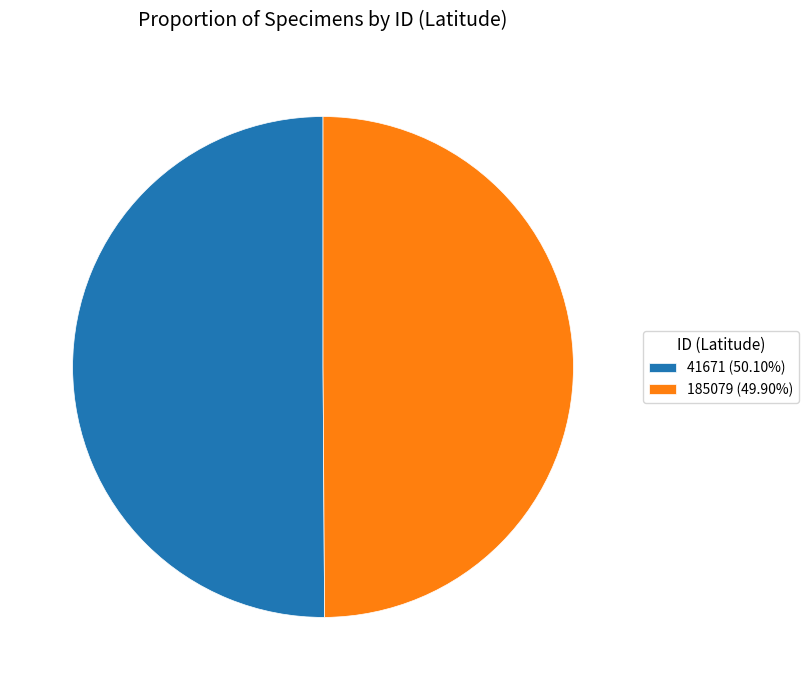

What is the ratio of the value at 41671 (50.10%) to the value at 185079 (49.90%)?

1.0